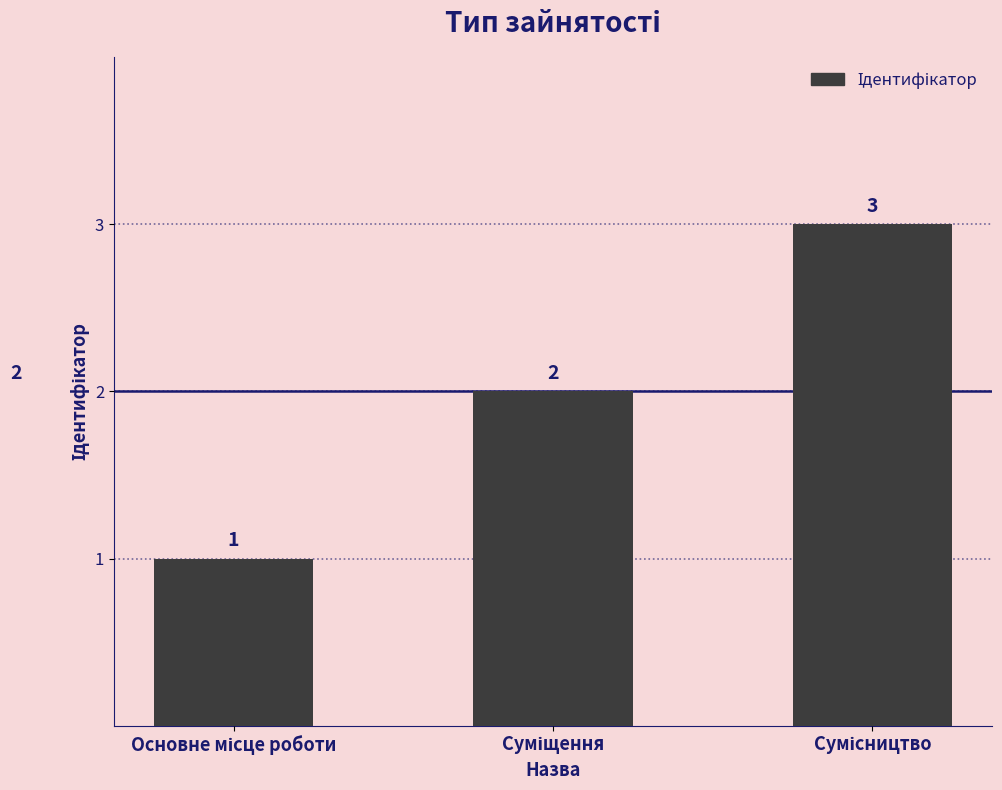

What is the value of the 3rd bar from the left?

3